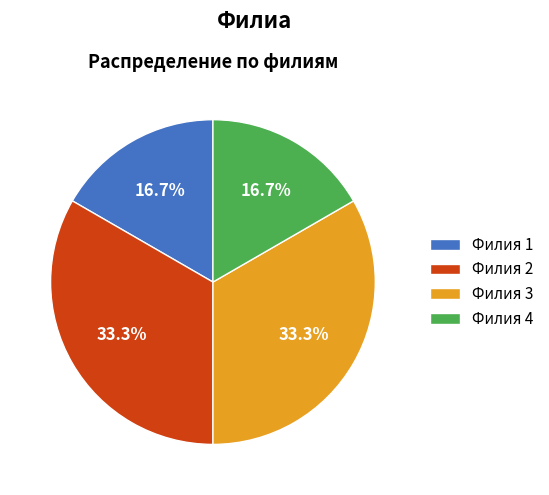

What percentage do Филия 4 and Филия 2 together represent?

50.0%